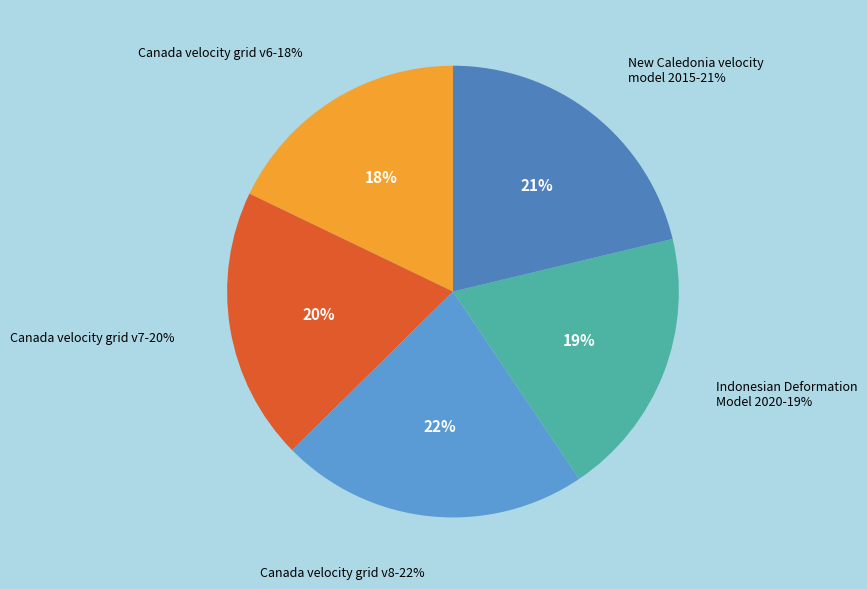

What is the smallest slice in the pie chart?

Canada velocity grid v6